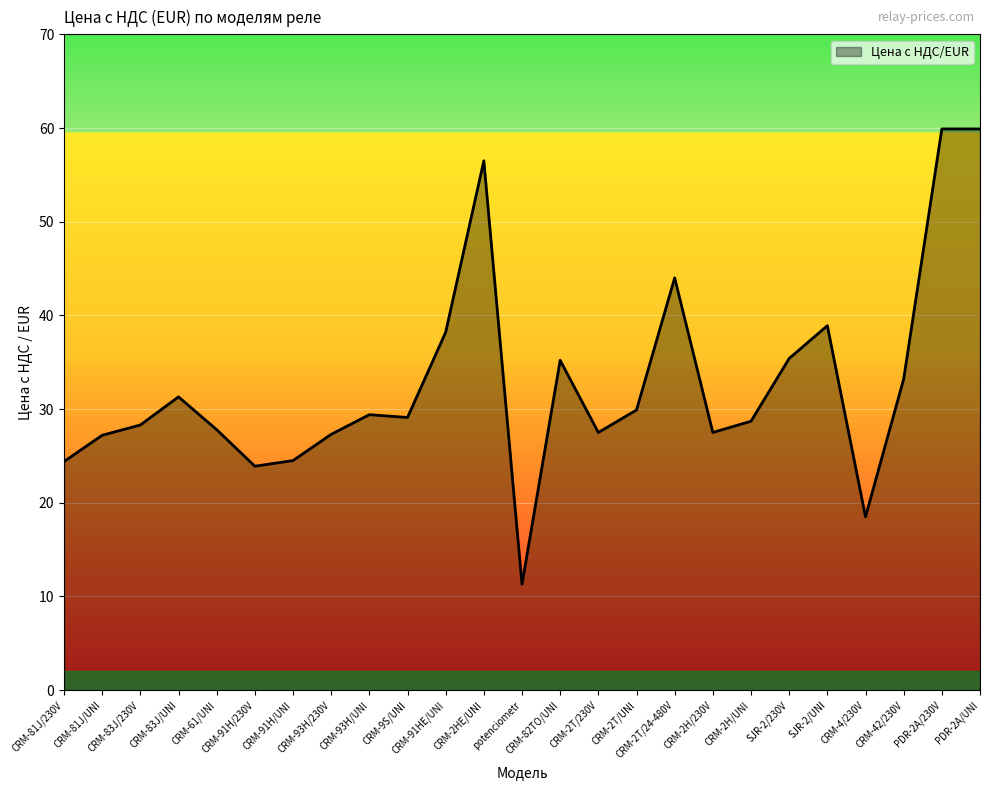

True or false: the data has more than 1 interior local peaks.

True